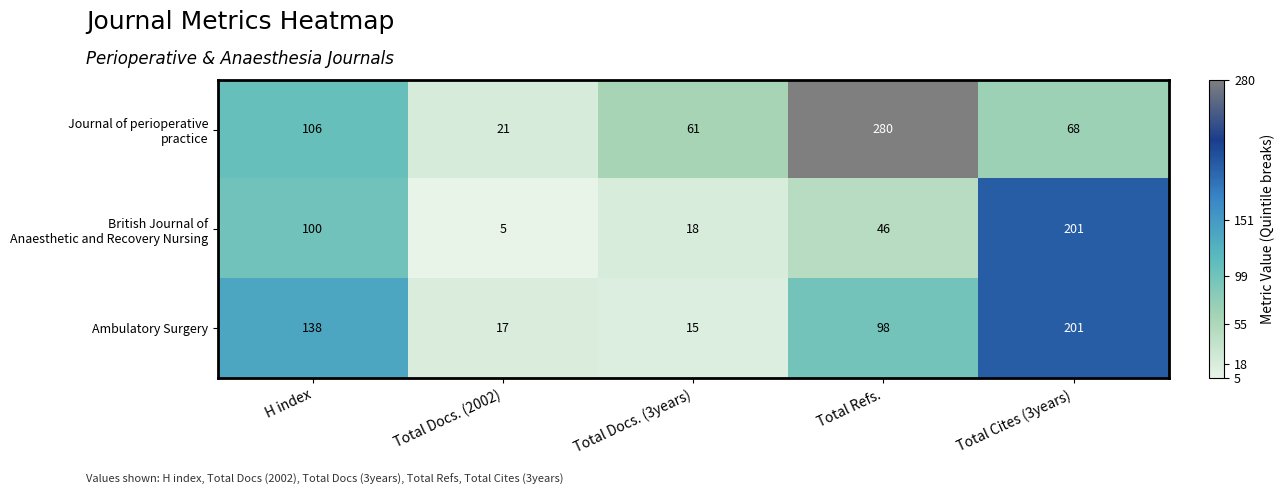

What is the average value of the Ambulatory Surgery series?

94